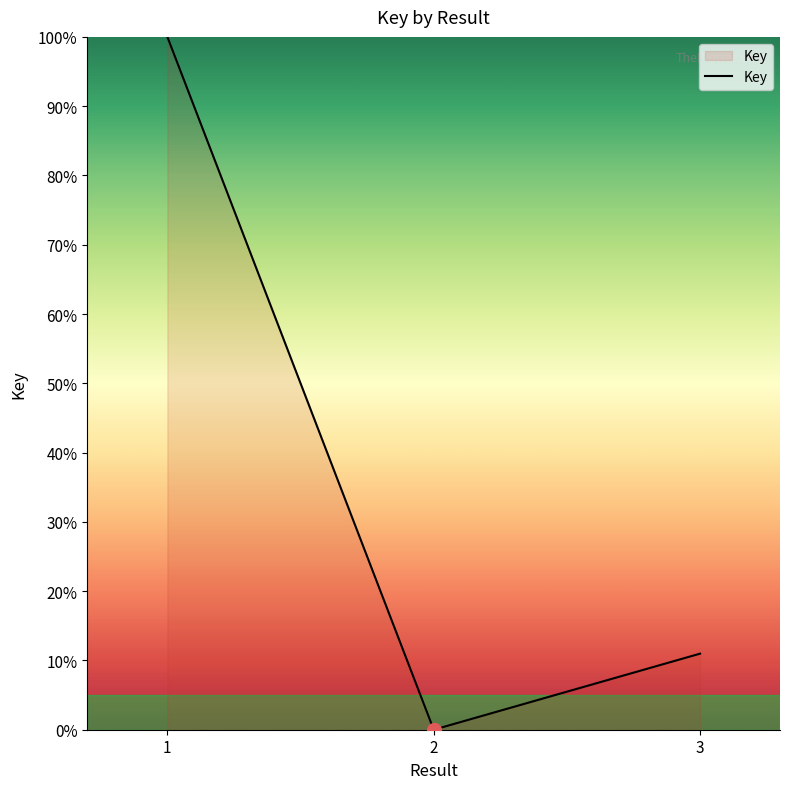

How many values are between 0 and 100?

3